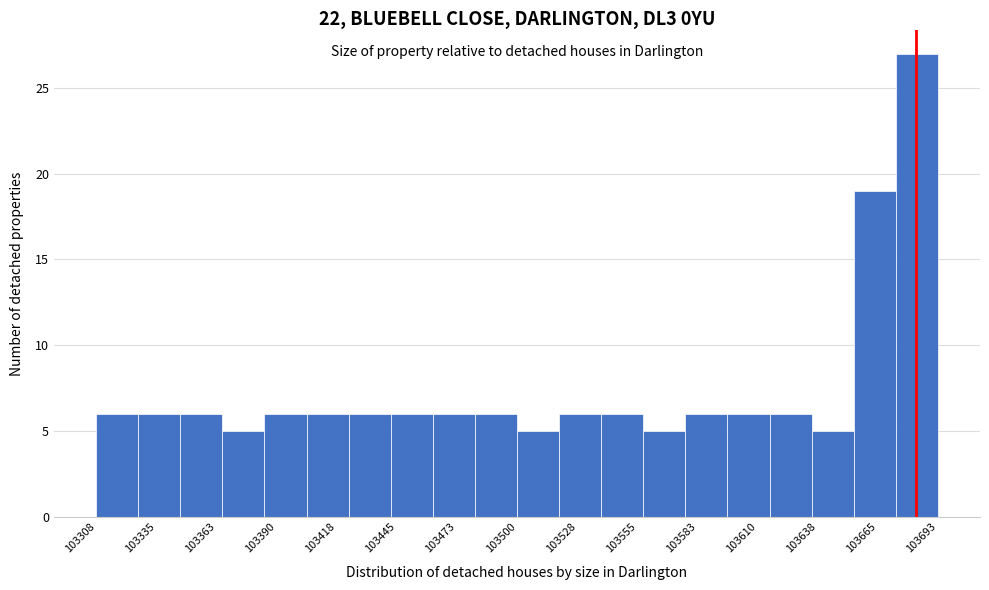

Read against the x-axis, roughly where is the centre of the tallest bar?

103685